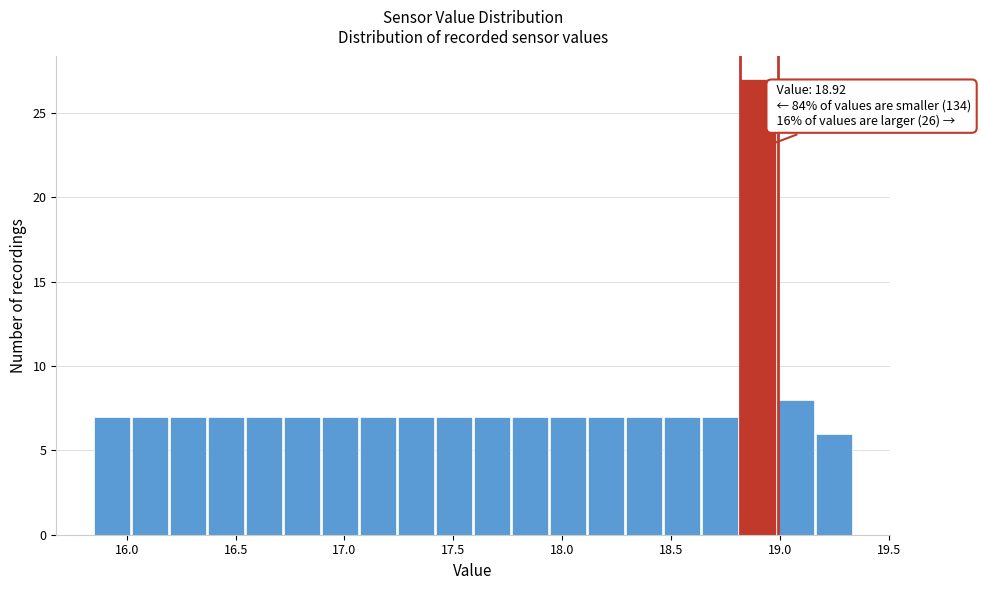

Read against the x-axis, roughly where is the centre of the tallest bar?

18.90